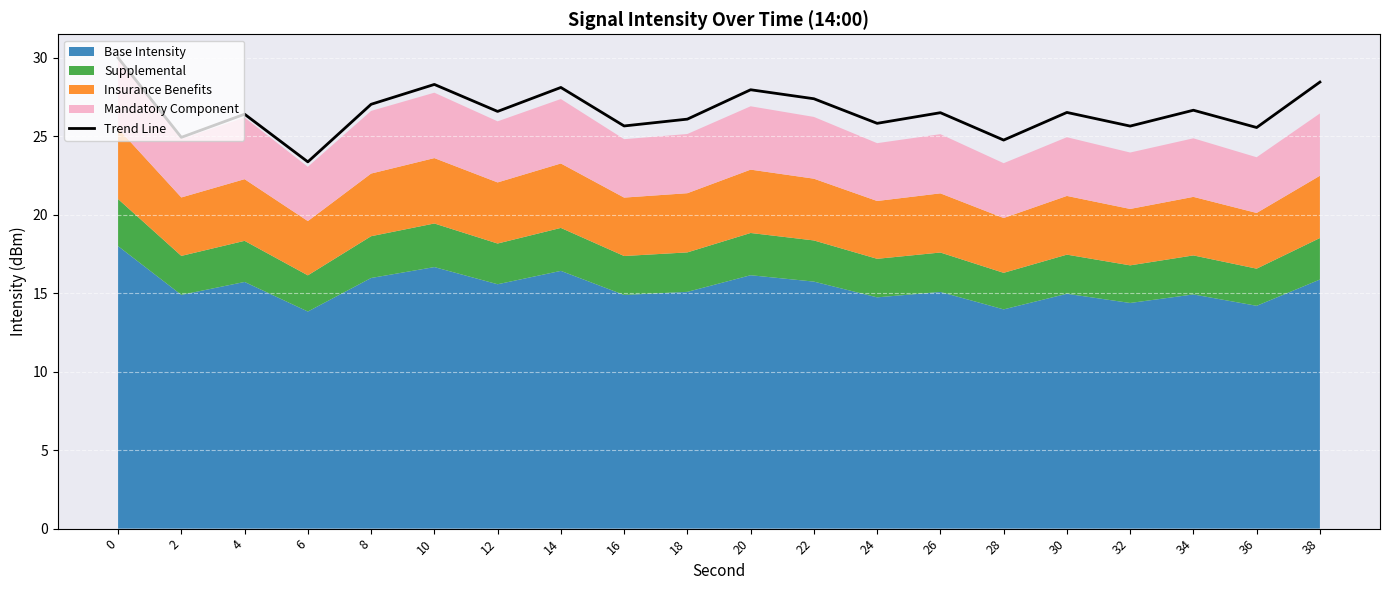

What is the sum of all values?

531.6